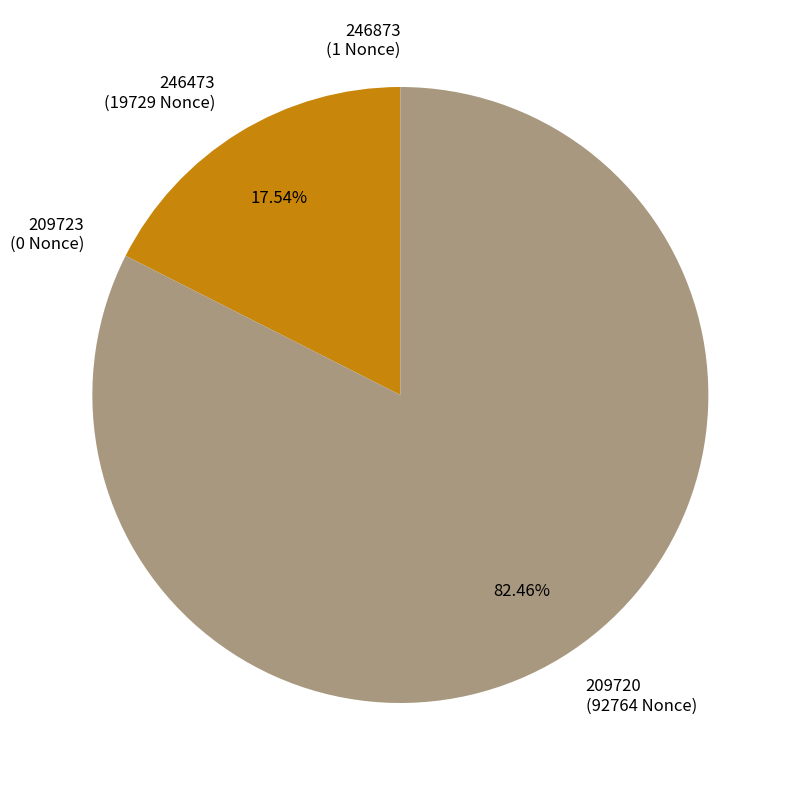

What portion of the pie excludes 246473?

82.5%